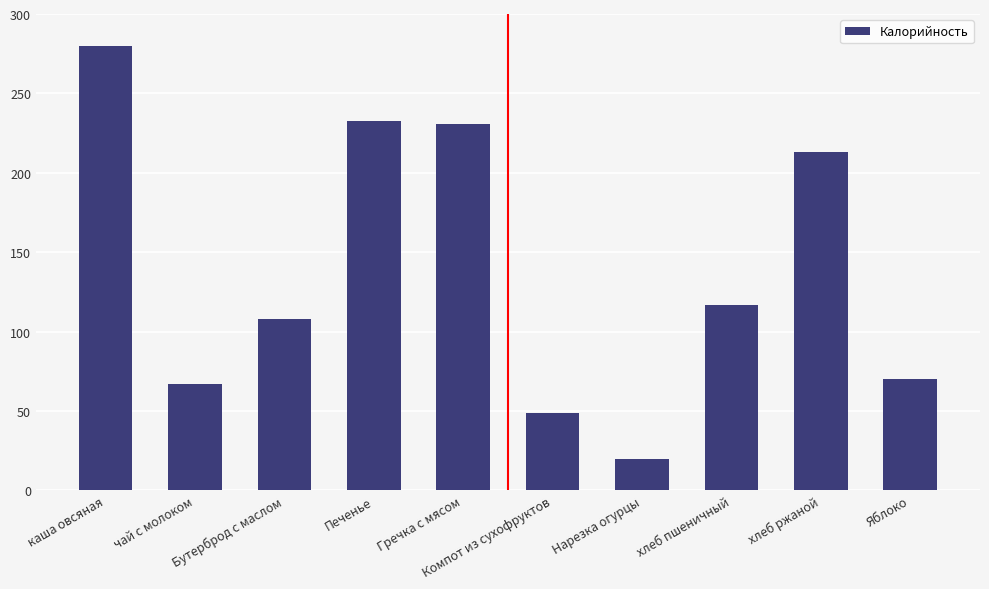

True or false: the data shows 70.0 at Яблоко.

True